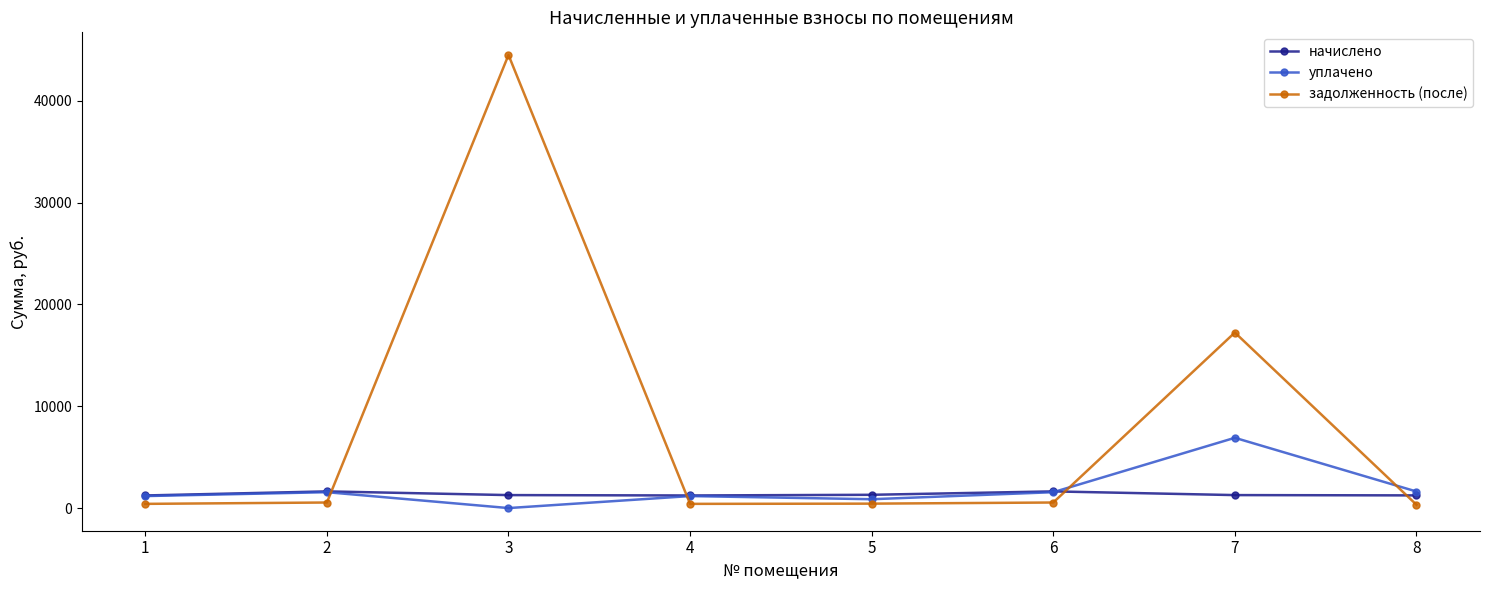

What is the value of the задолженность (после) point at the 2nd from the left?

545.9